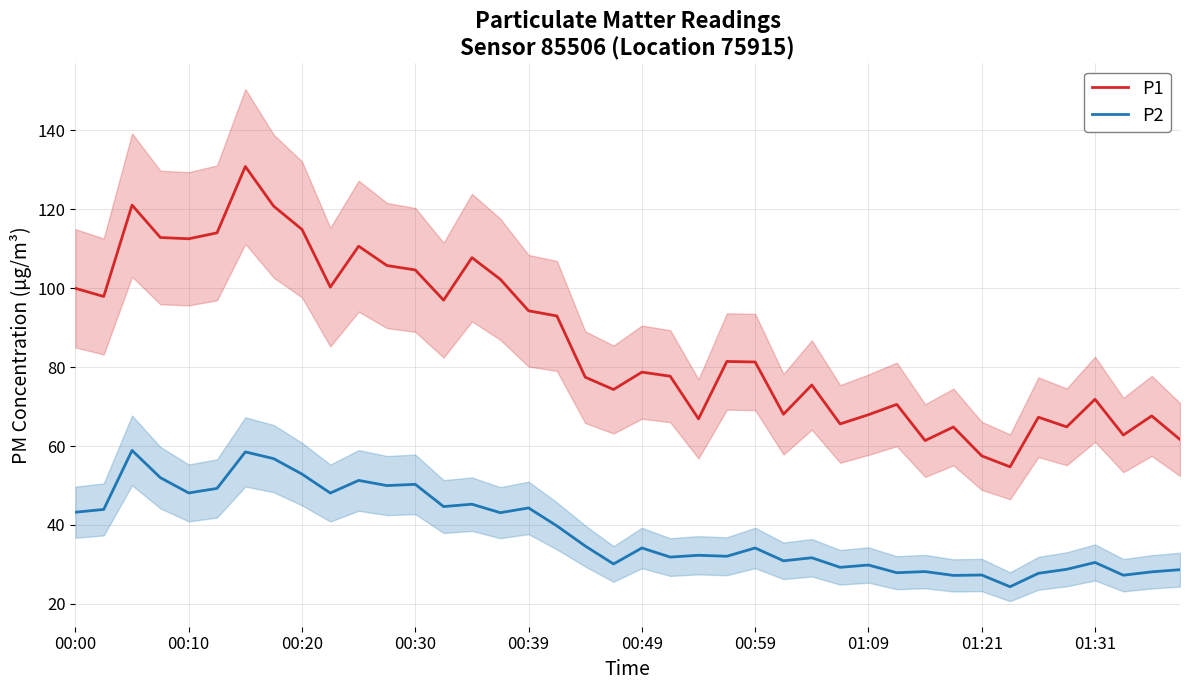

True or false: P1 and P2 intersect in this chart.

False